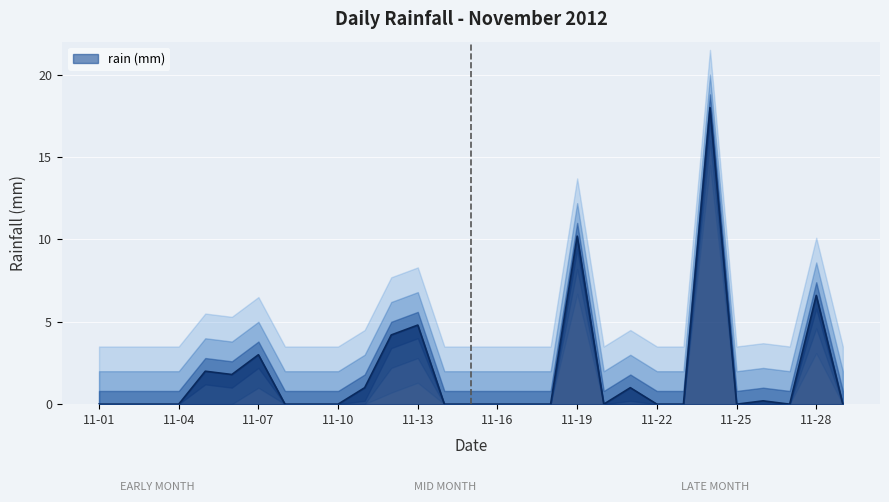

Count the number of categories in the chart.

29